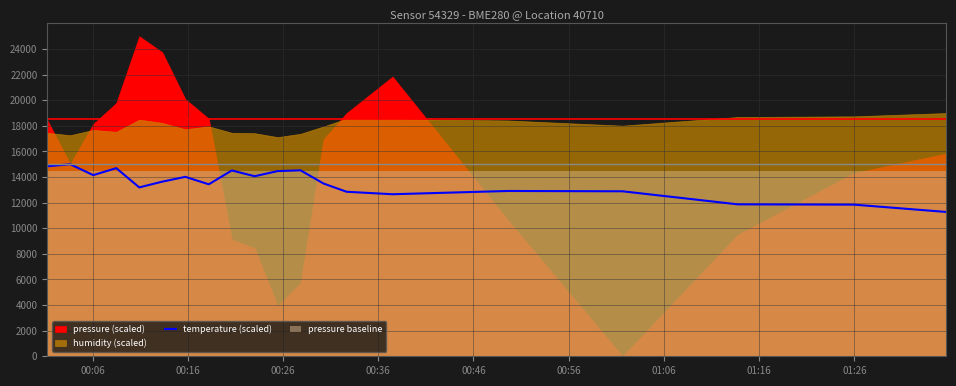

Does the chart have visible grid lines?

Yes